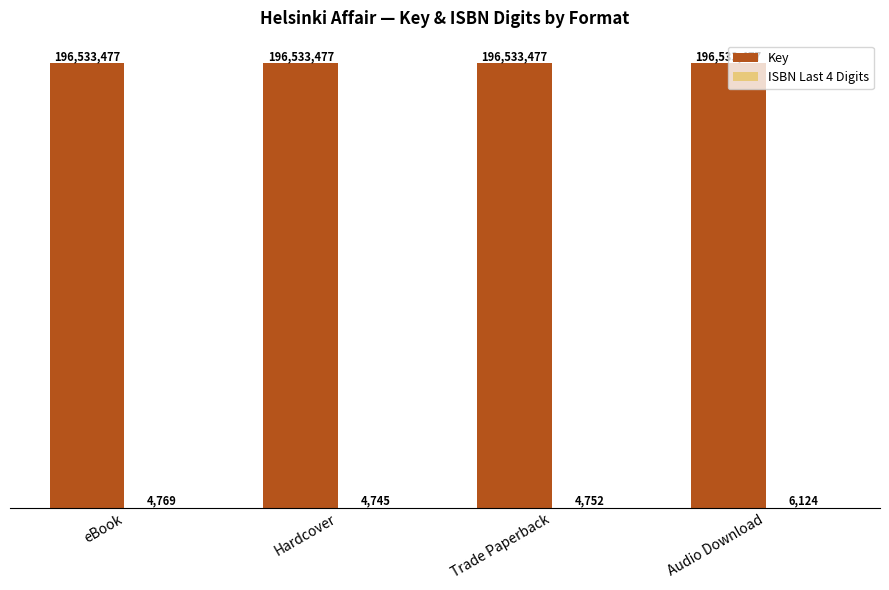

Which series has the largest total across all categories?

Key